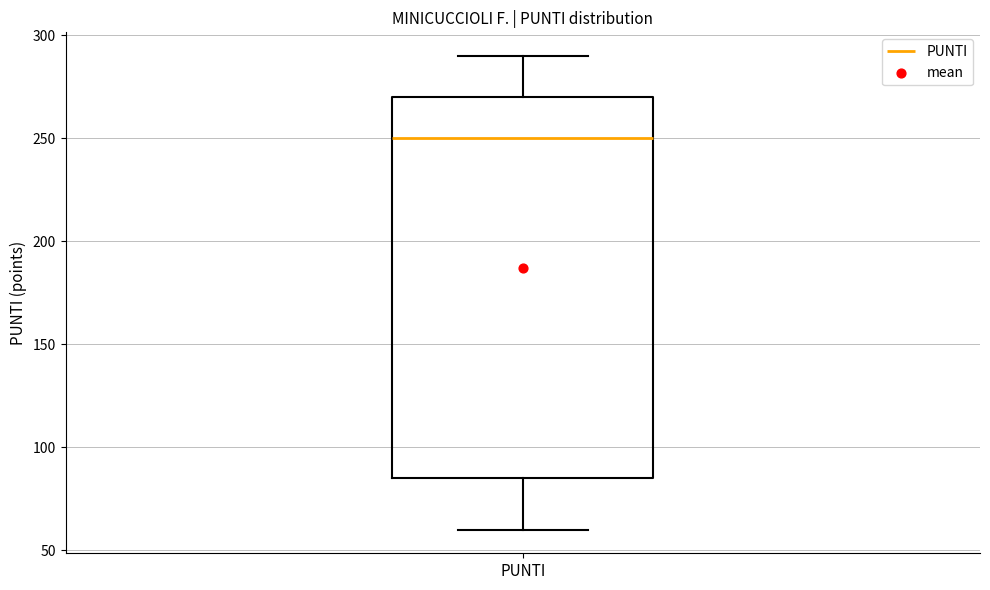

Where does the median line of the box for PUNTI sit on the y-axis? The values are not printed on the chart, so give them approximately, as read against the axis.

250